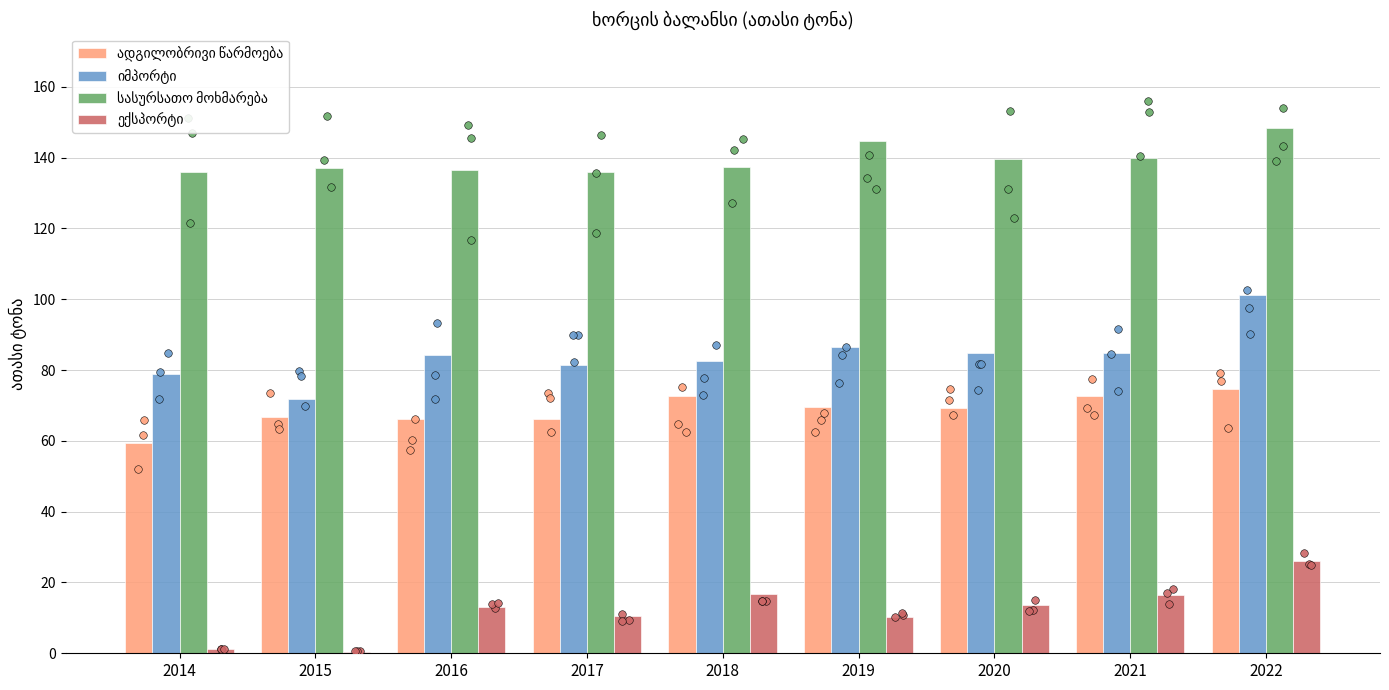

Which series has the largest Y range (max minus min)?

იმპორტი